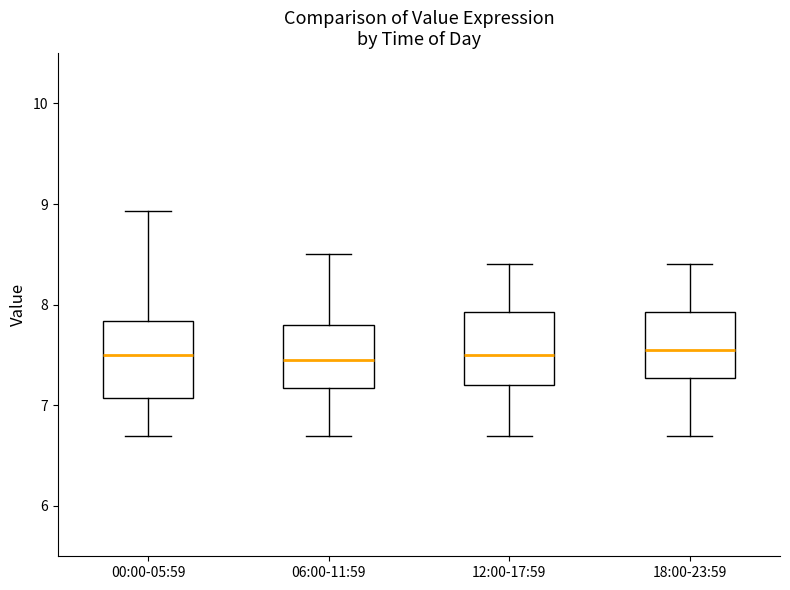

Reading left to right, read every box against the y-axis: the position of its median line, the range the box covers, and the ends of its whiskers. The values are not printed on the chart, so give them approximately, as read against the axis.

00:00-05:59: median 7.5, box 7.1 to 7.8, whiskers 6.7 to 8.9
06:00-11:59: median 7.5, box 7.2 to 7.8, whiskers 6.7 to 8.5
12:00-17:59: median 7.5, box 7.2 to 7.9, whiskers 6.7 to 8.4
18:00-23:59: median 7.6, box 7.3 to 7.9, whiskers 6.7 to 8.4